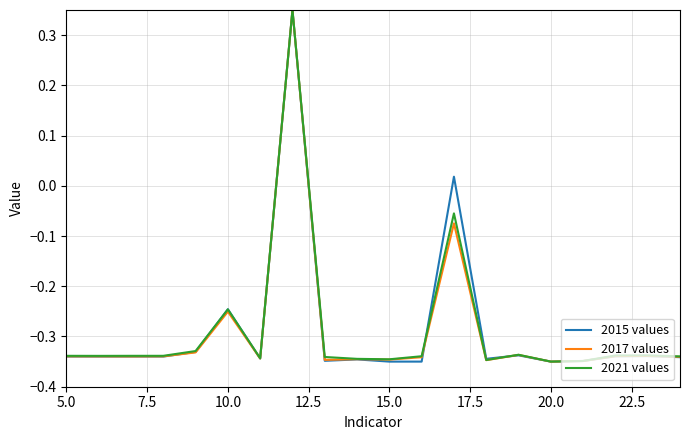

What is the sum of all 2017 values values?

-5.8